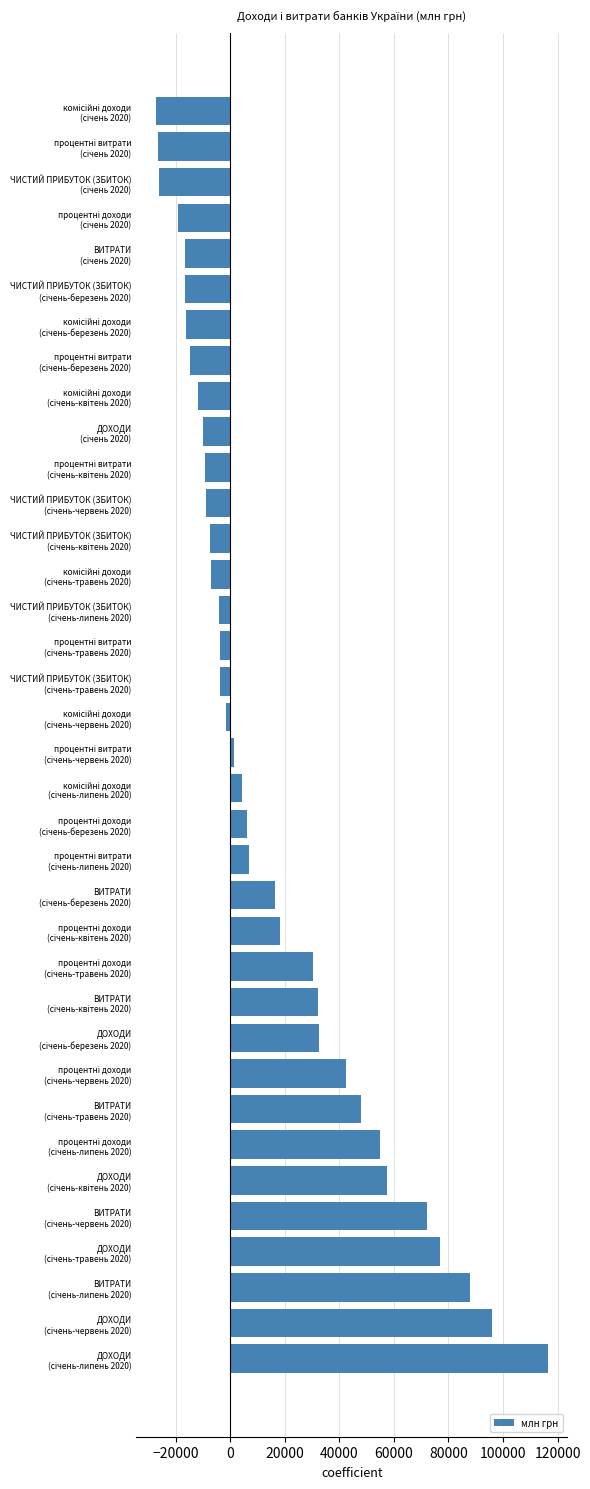

What is the sum of all values?

569751.0